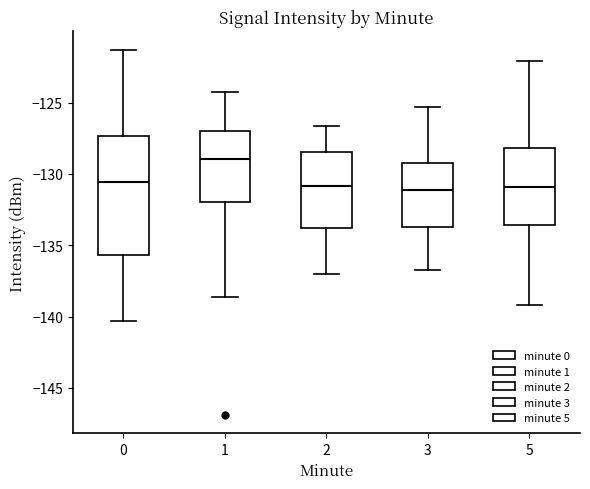

Comparing the boxes themselves (not the whiskers), which one is the tallest?

0